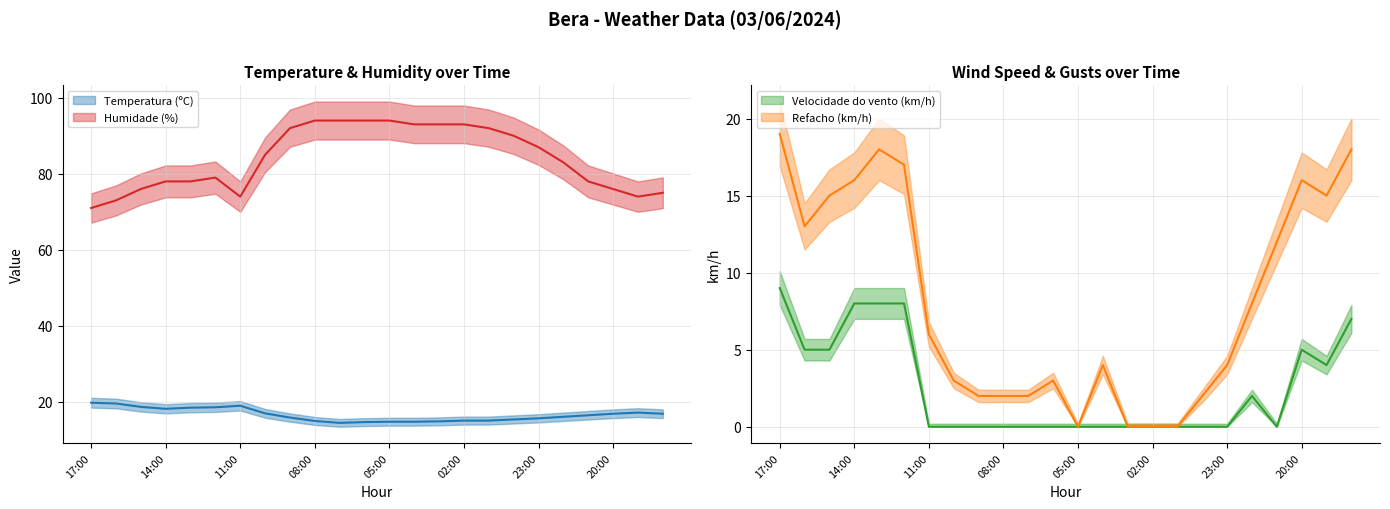

Is this an area chart (filled region under the line)?

No